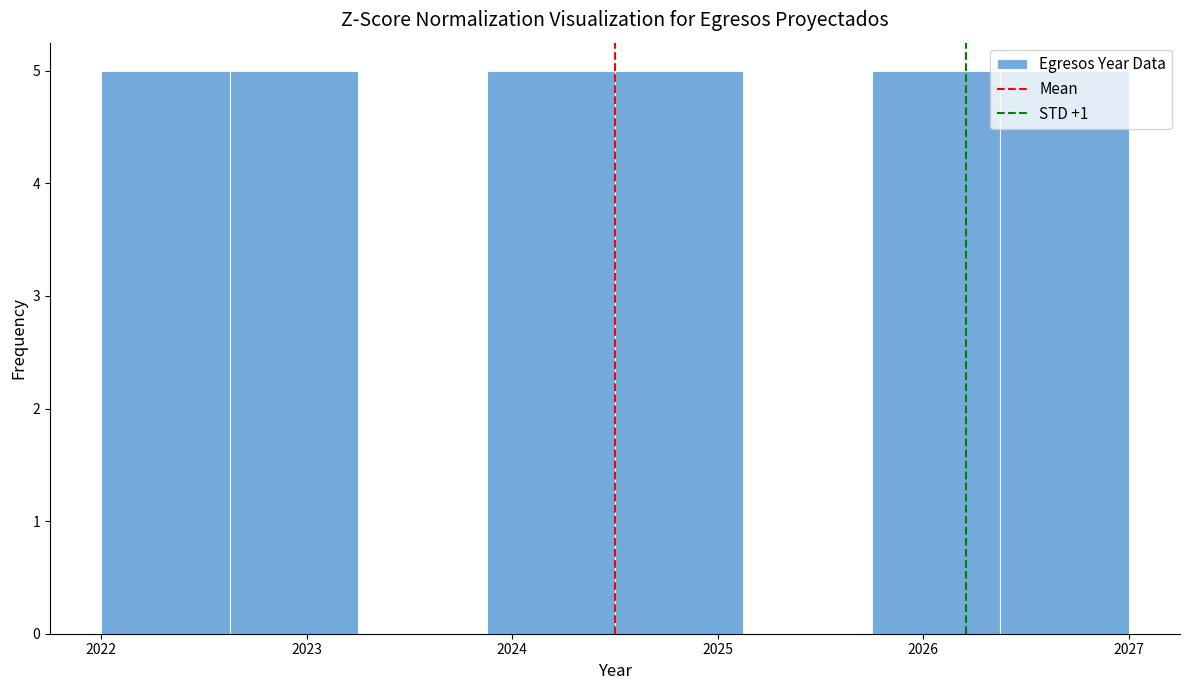

What is the height of the bar covering 2025.8 to 2026.4 on the x-axis? Neither the bar edges nor the heights are printed on the chart, so give them approximately, as read against the axes.

5